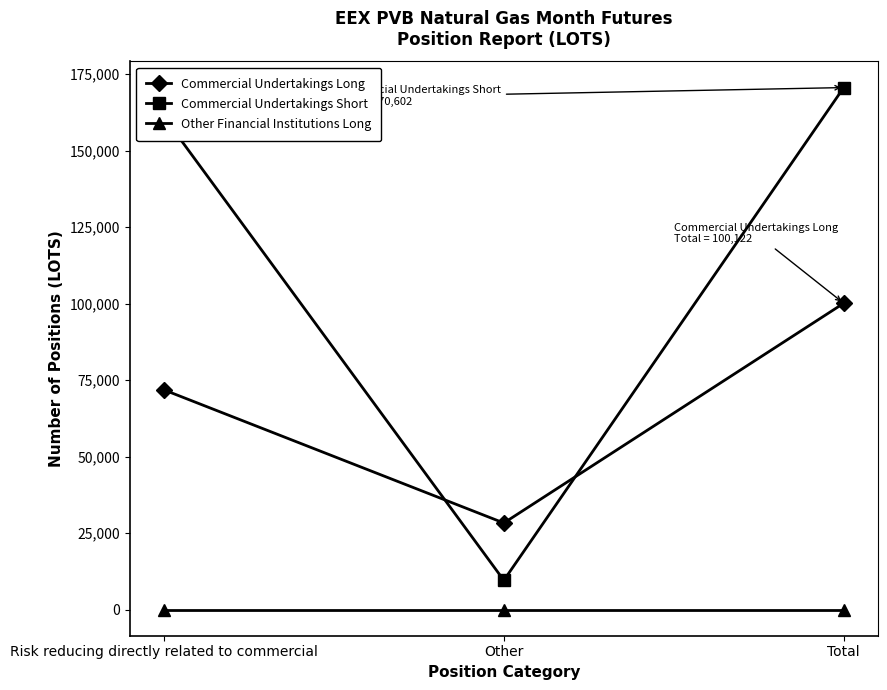

Is it true that Other Financial Institutions Long equals 0 at Total?

True